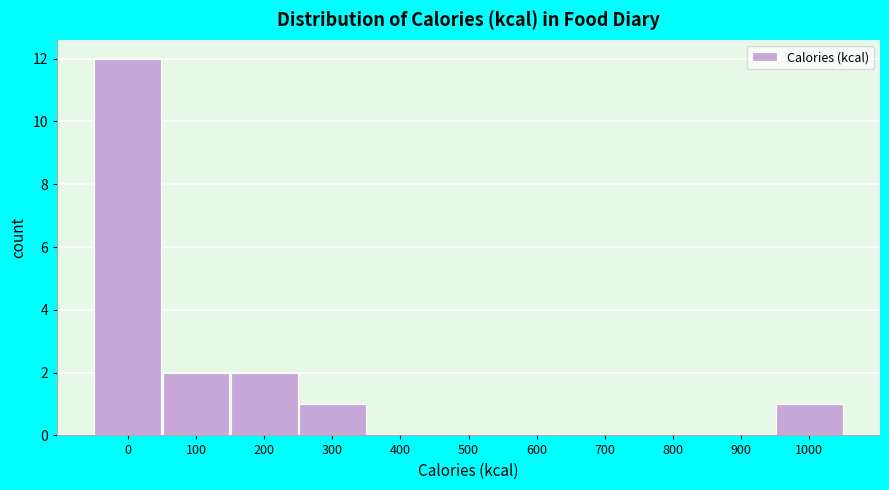

Reading left to right, transcribe all the data shown in this chart.

0=12	100=2	200=2	300=1	400=0	500=0	600=0	700=0	800=0	900=0	1000=1